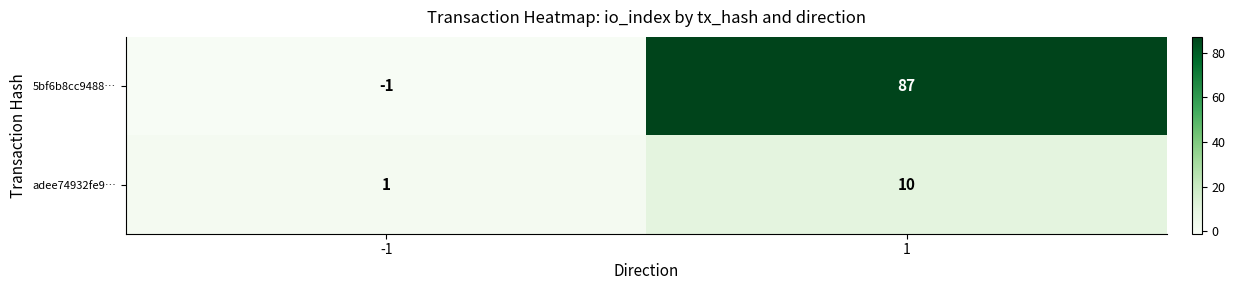

What is the difference between the maximum and minimum values in the adee74932fe9… series?

9